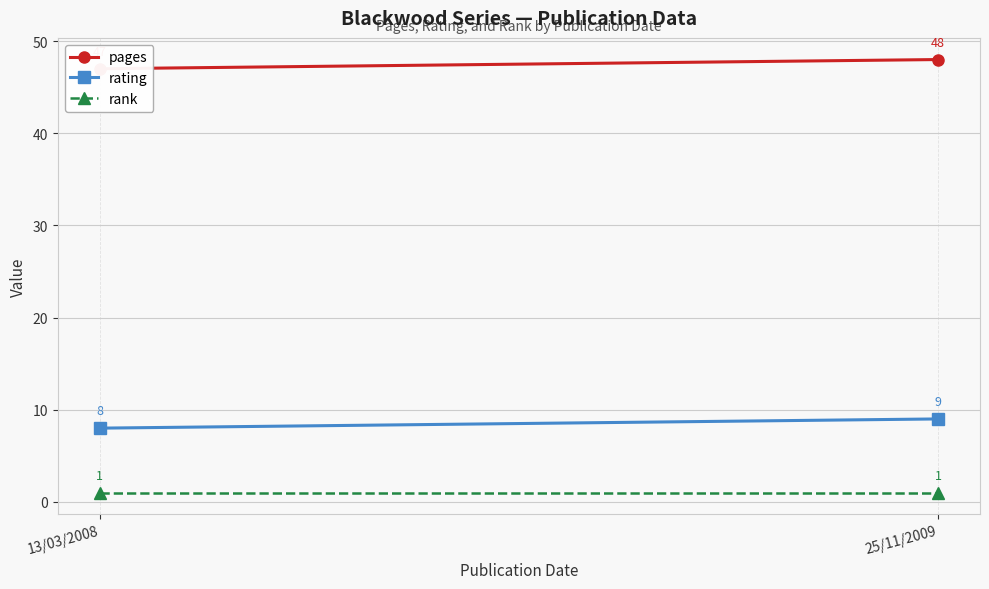

What are all the series names shown in the legend?

pages, rating, rank